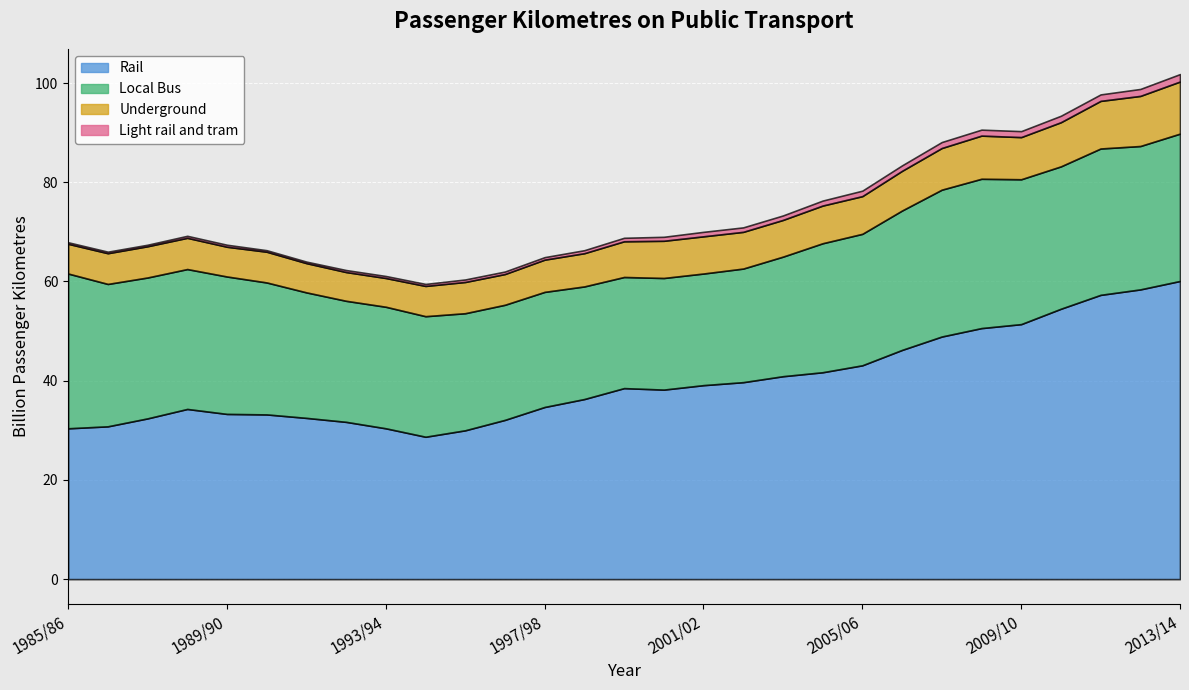

What is the label of the 7th point from the left?

1991/92